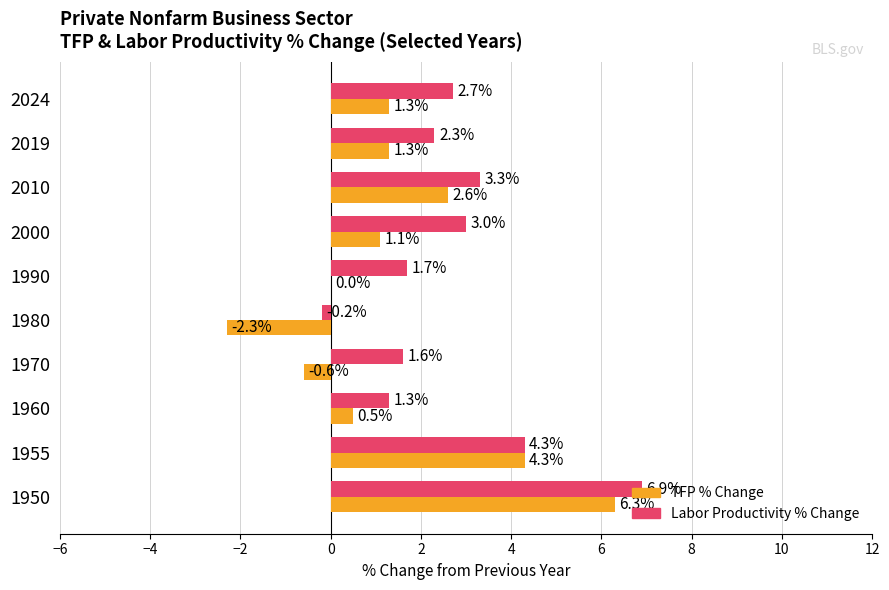

At which label does Labor Productivity % Change reach its peak?

1950